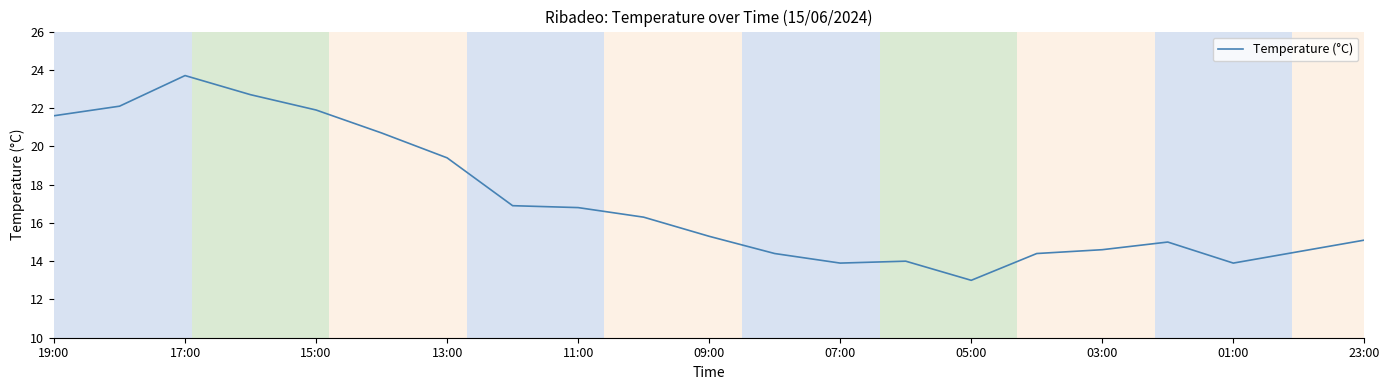

What is the maximum value shown in the chart?

23.7